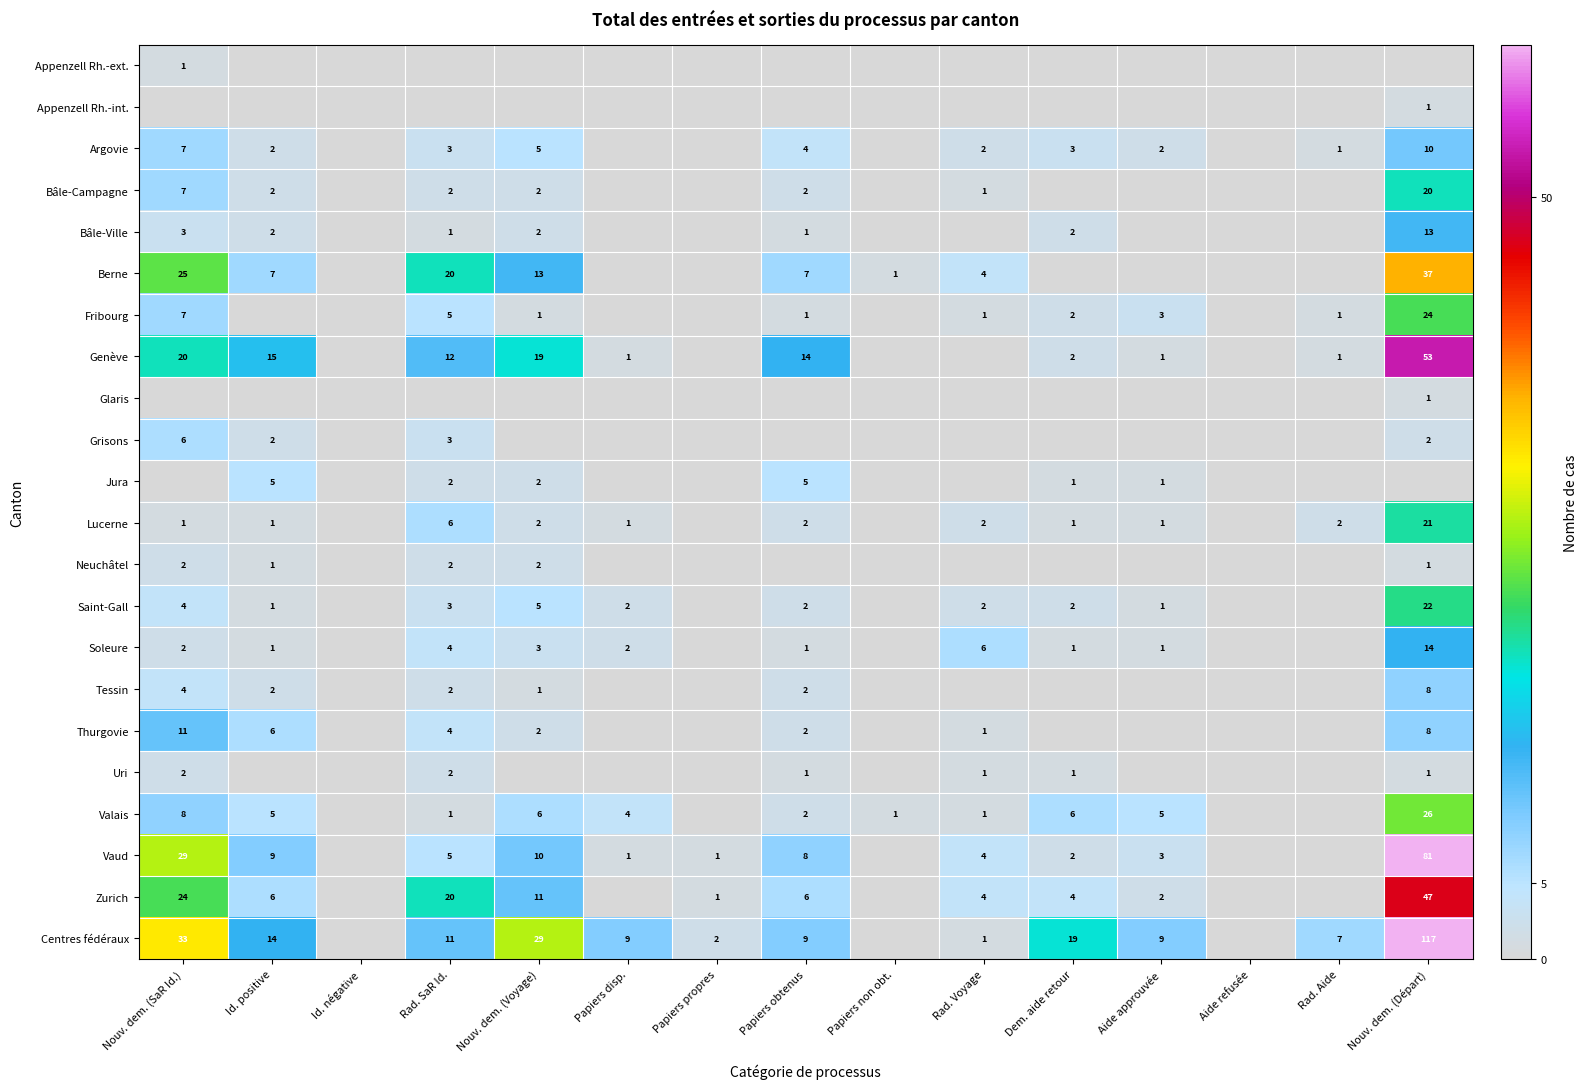

What is the sum of the Vaud values at Rad. Voyage and Nouv. dem. (Départ)?

85